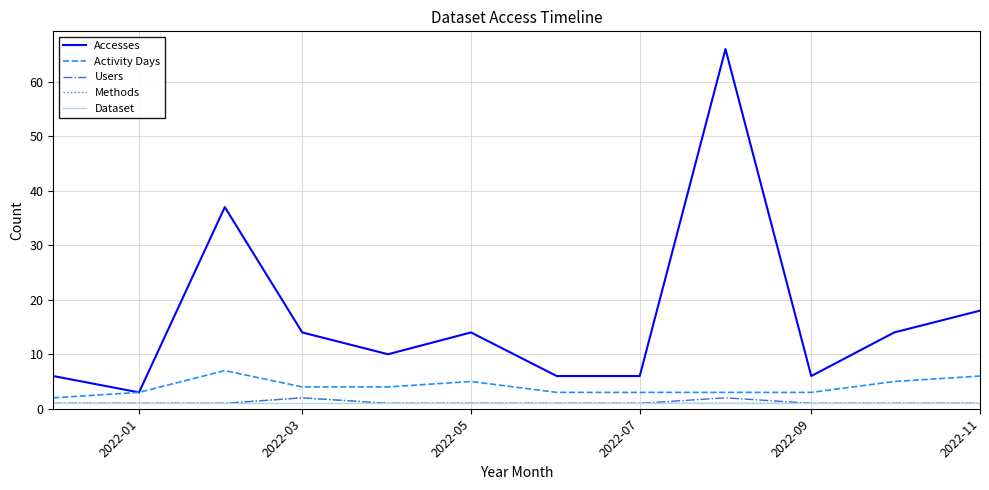

What is the highest value of the Accesses series?

66